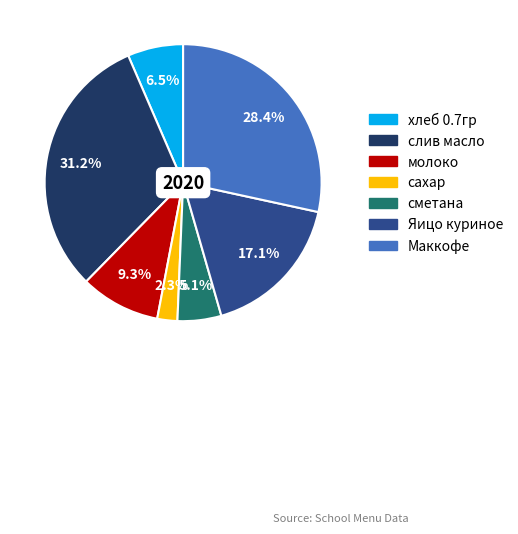

To the nearest percent, what percentage of the pie is слив масло?

31%